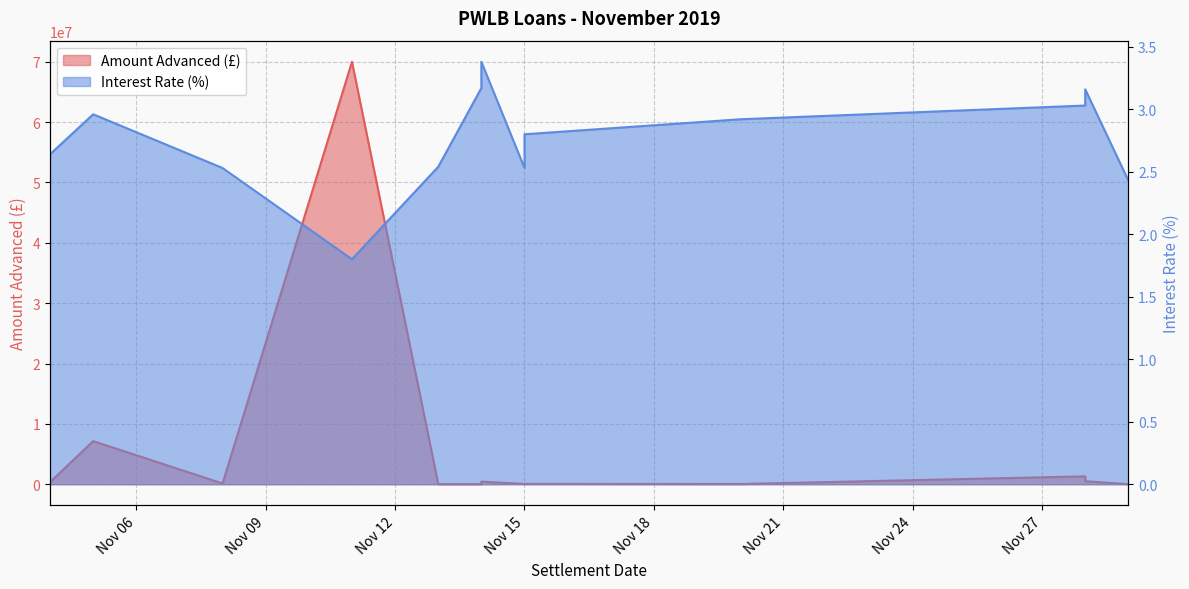

How many interior local valleys does the Interest Rate (%) series have?

2